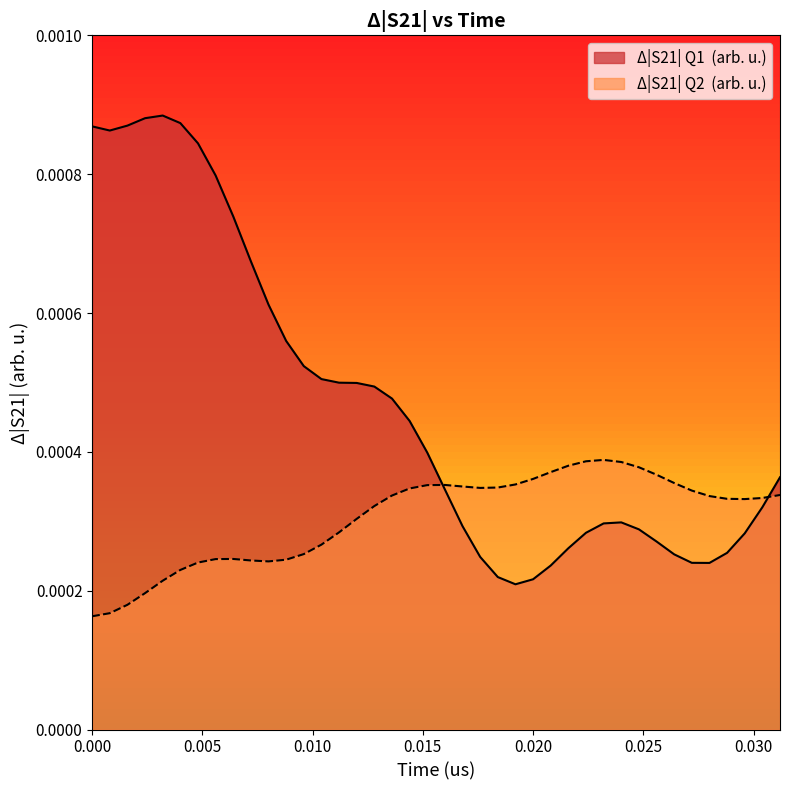

What are all the series names shown in the legend?

Δ|S21| Q1 (arb. u.), Δ|S21| Q2 (arb. u.)